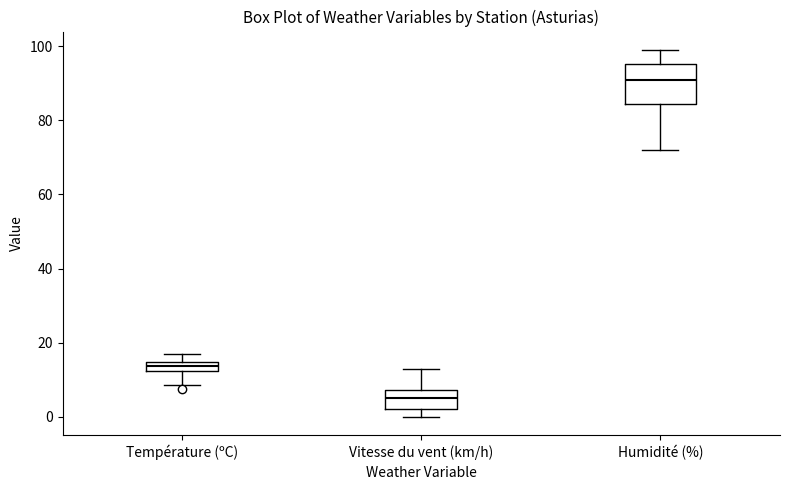

Which box is the tallest, from its lower edge to its upper edge?

Humidité (%)